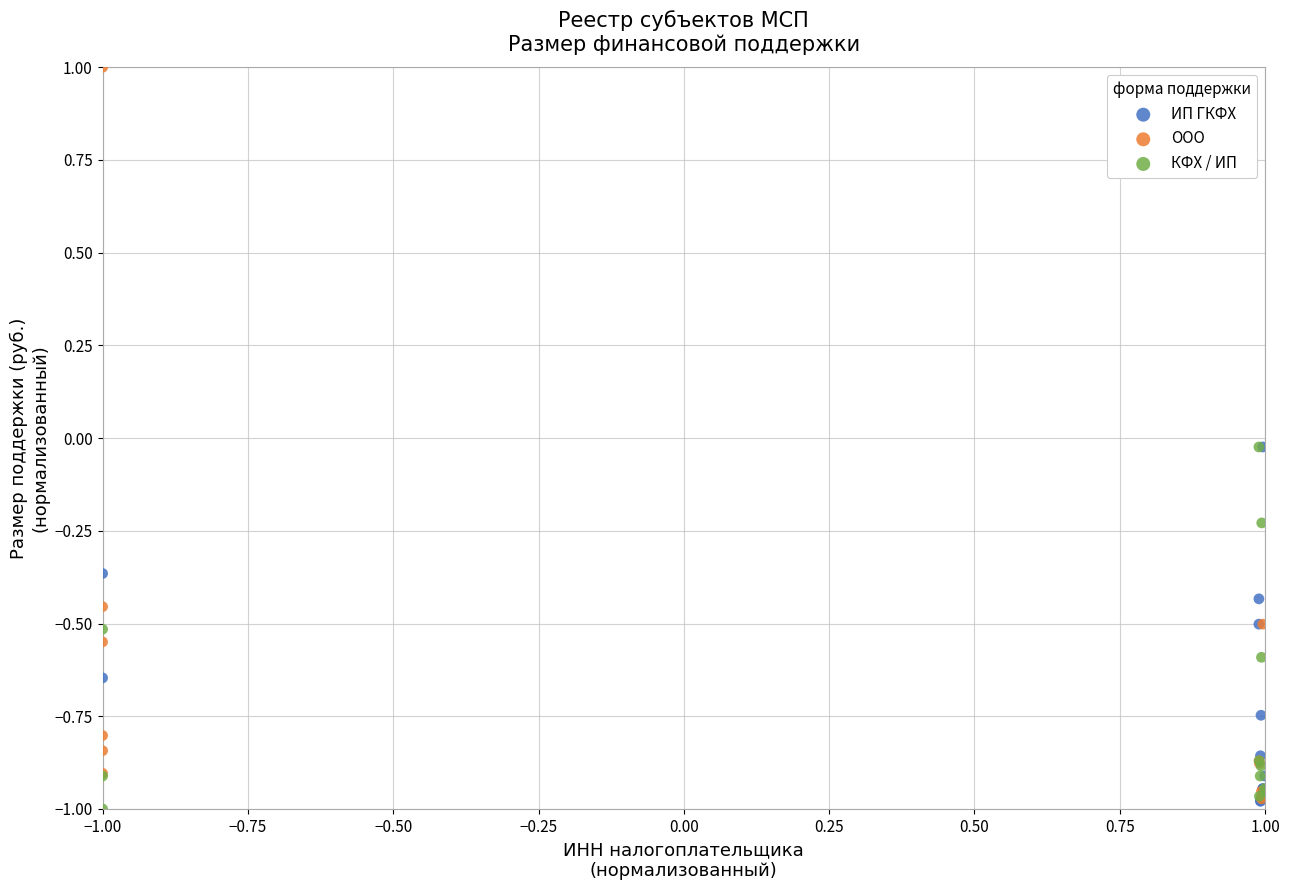

Which series contains the highest Y value?

ООО